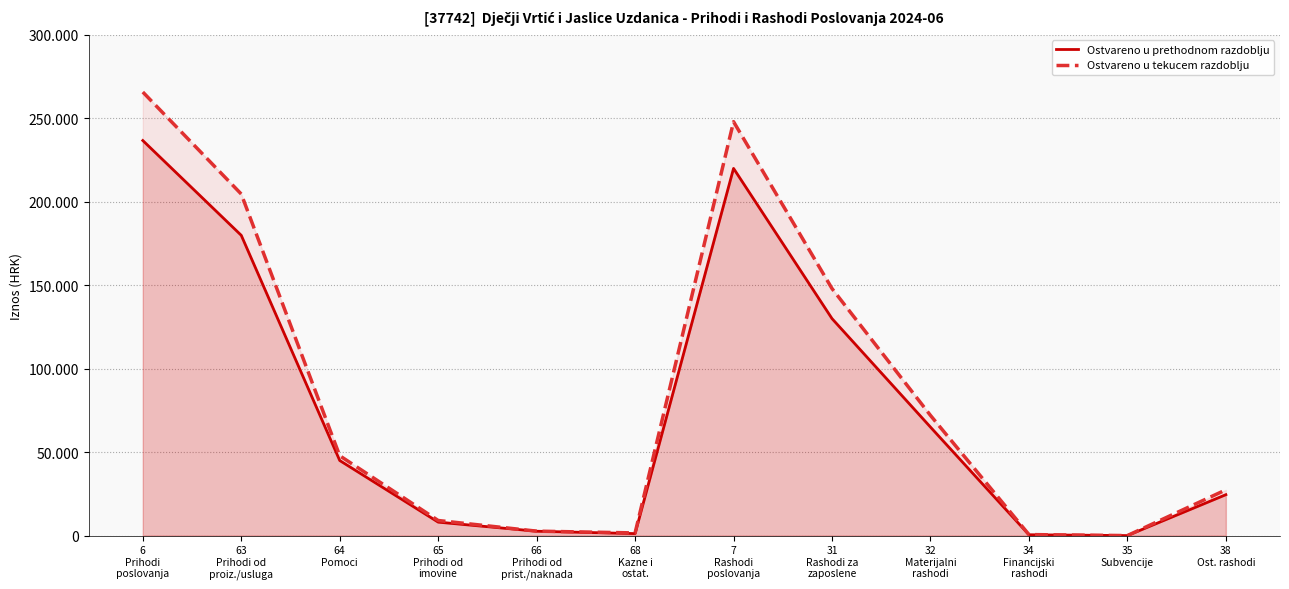

Which series has the widest spread of values?

Ostvareno u tekucem razdoblju